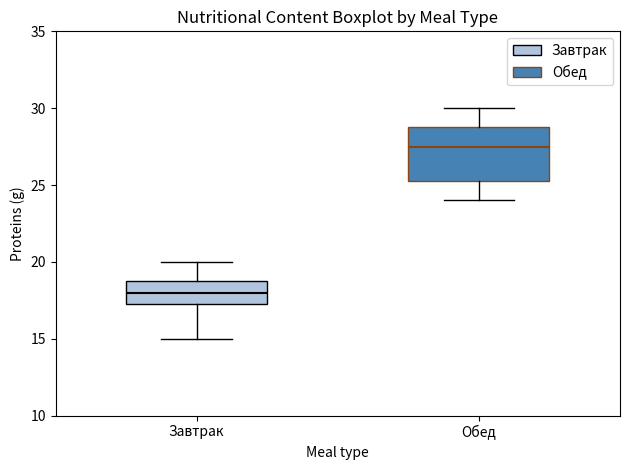

Where does the lower whisker of the box for Обед end on the y-axis? The values are not printed on the chart, so give them approximately, as read against the axis.

24.0